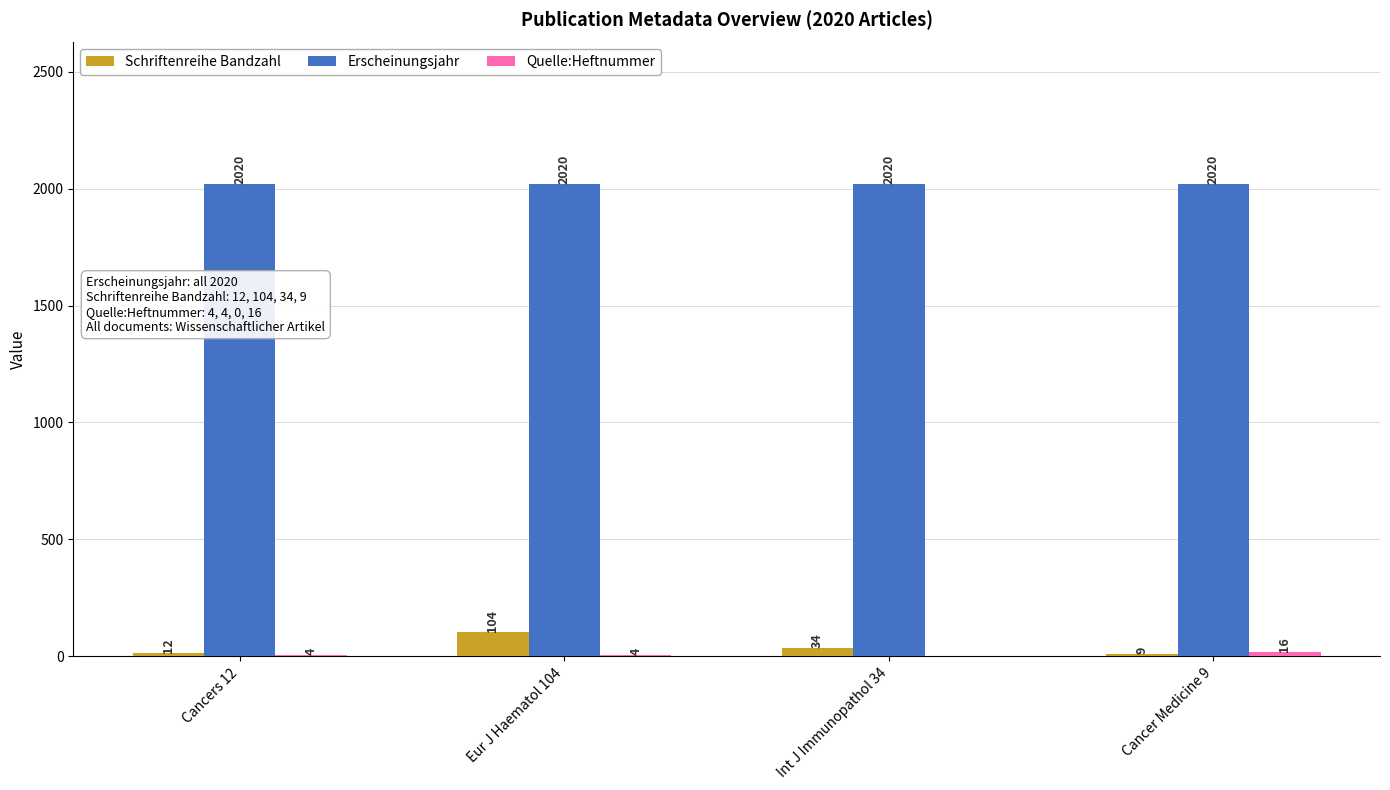

Does the chart contain stacked bars?

No